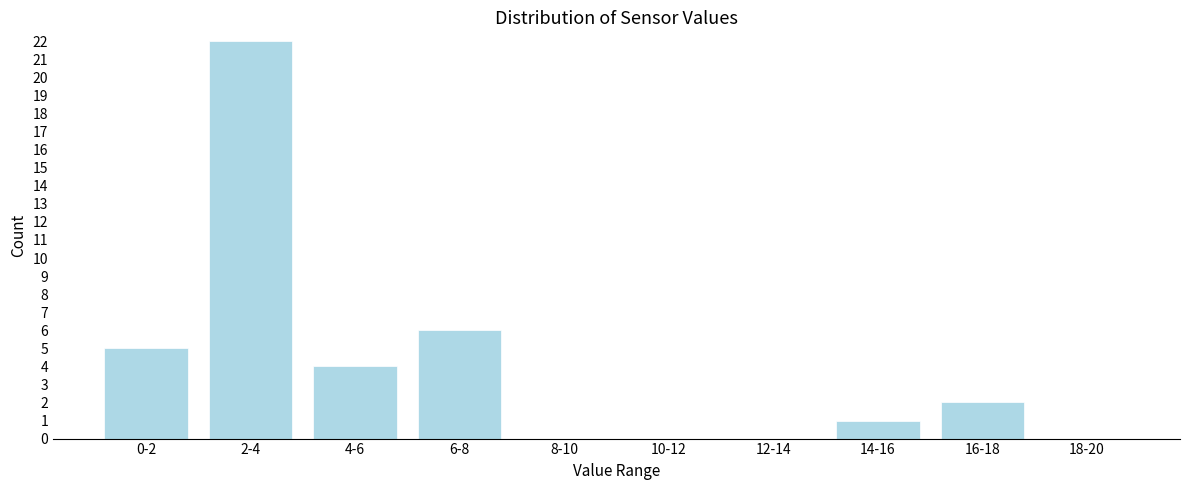

Reading right to left, list all the values displayed in this chart.

18-20=0	16-18=2	14-16=1	12-14=0	10-12=0	8-10=0	6-8=6	4-6=4	2-4=22	0-2=5